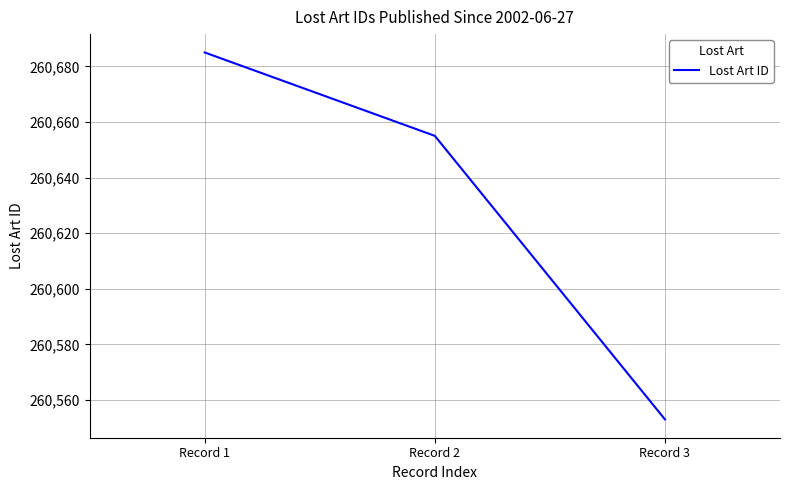

What is the difference between the second highest and minimum values?

102